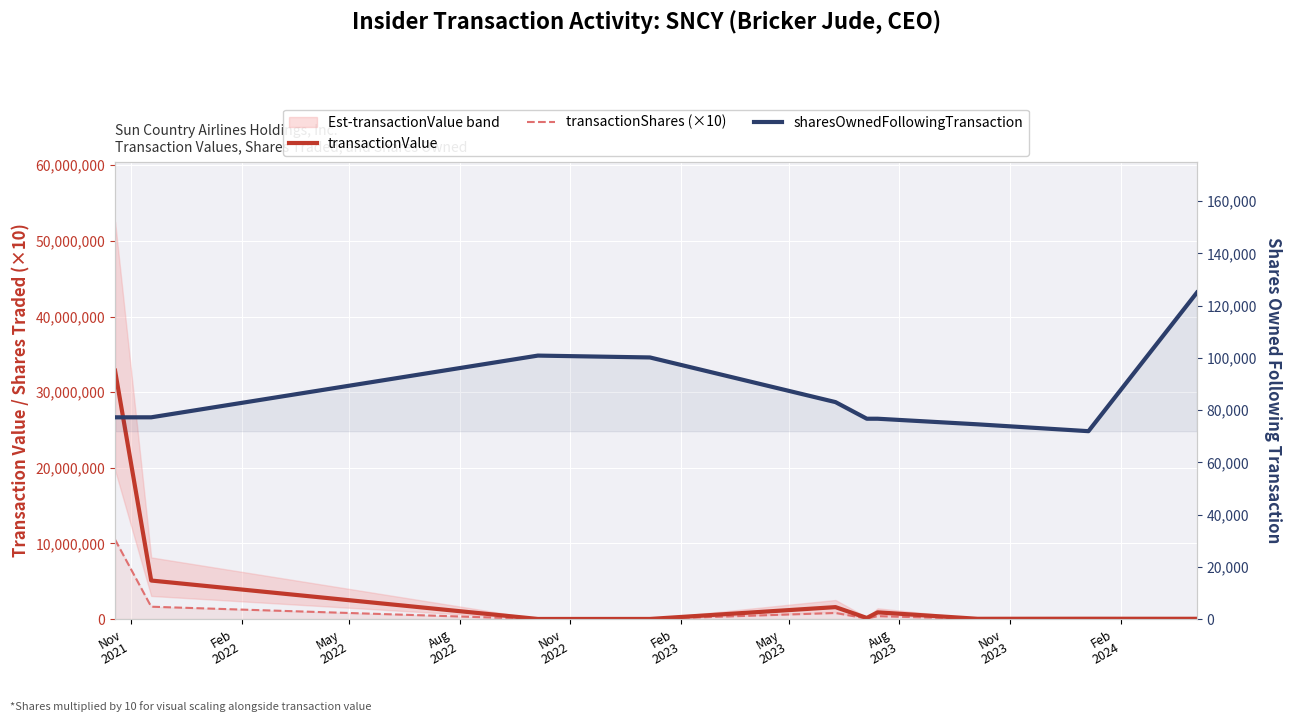

What is the label of the 8th point from the right?

May
2022